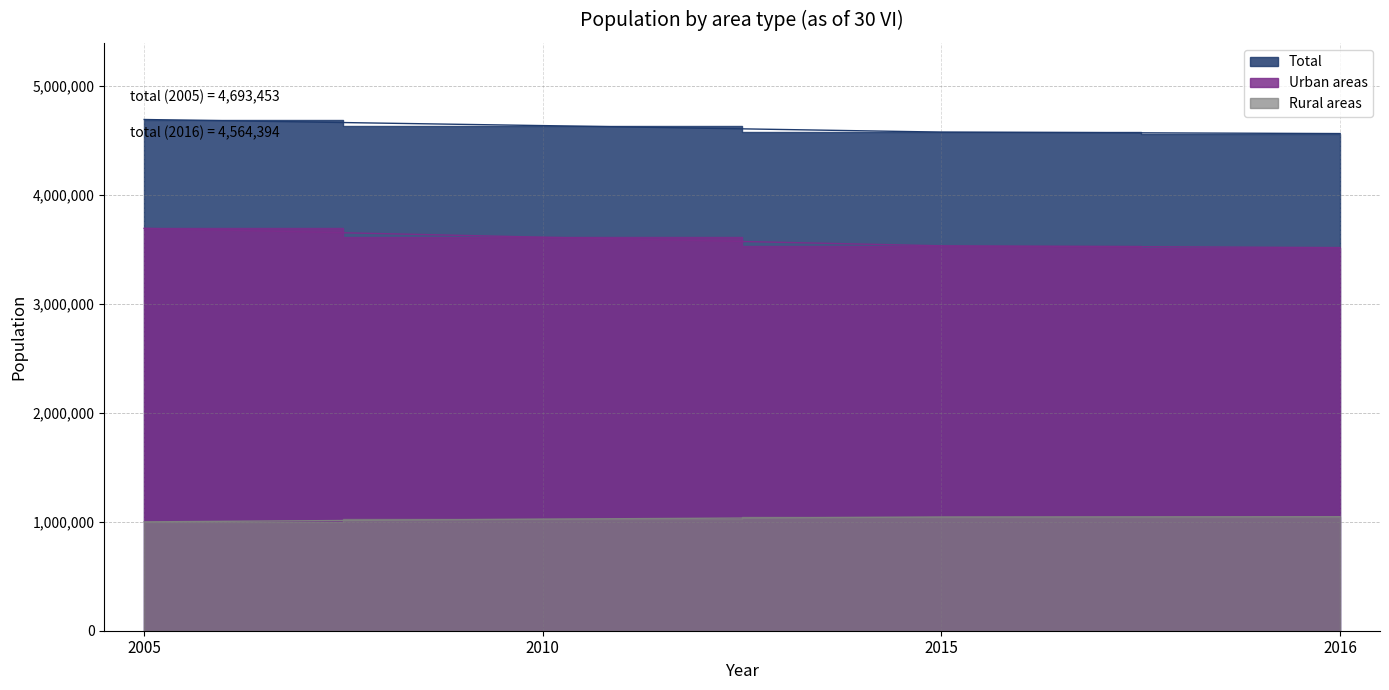

Is it true that Rural areas equals 999339 at 2005?

True